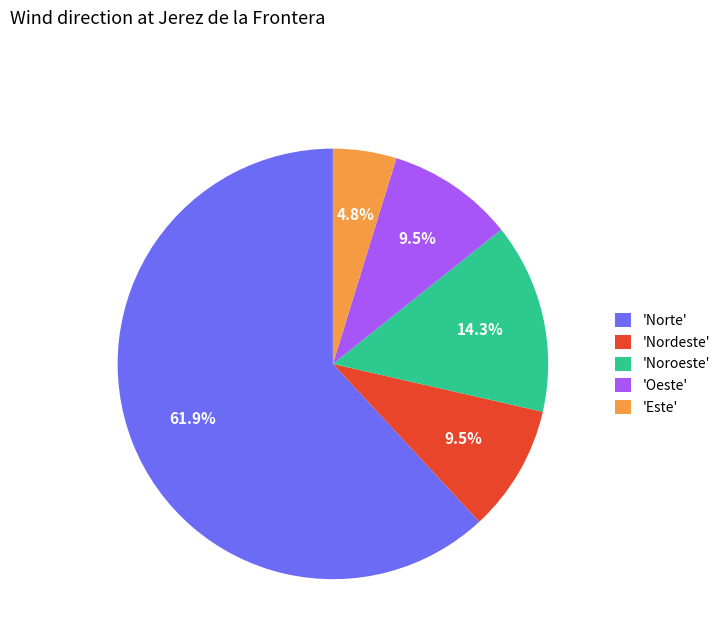

Is the sum of 'Noroeste' and 'Oeste' greater than half?

No